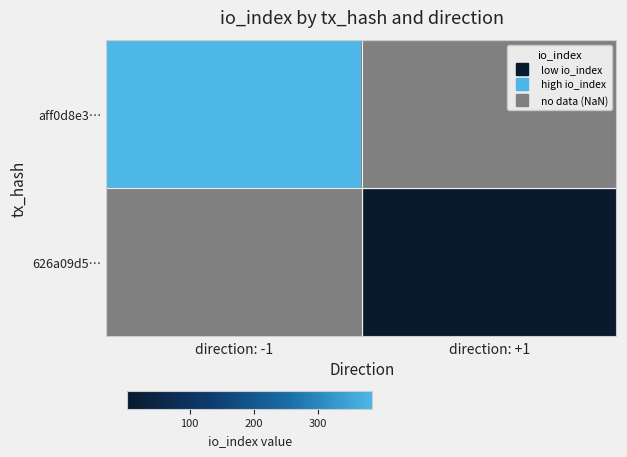

What is the minimum value for aff0d8e3…?

385.0